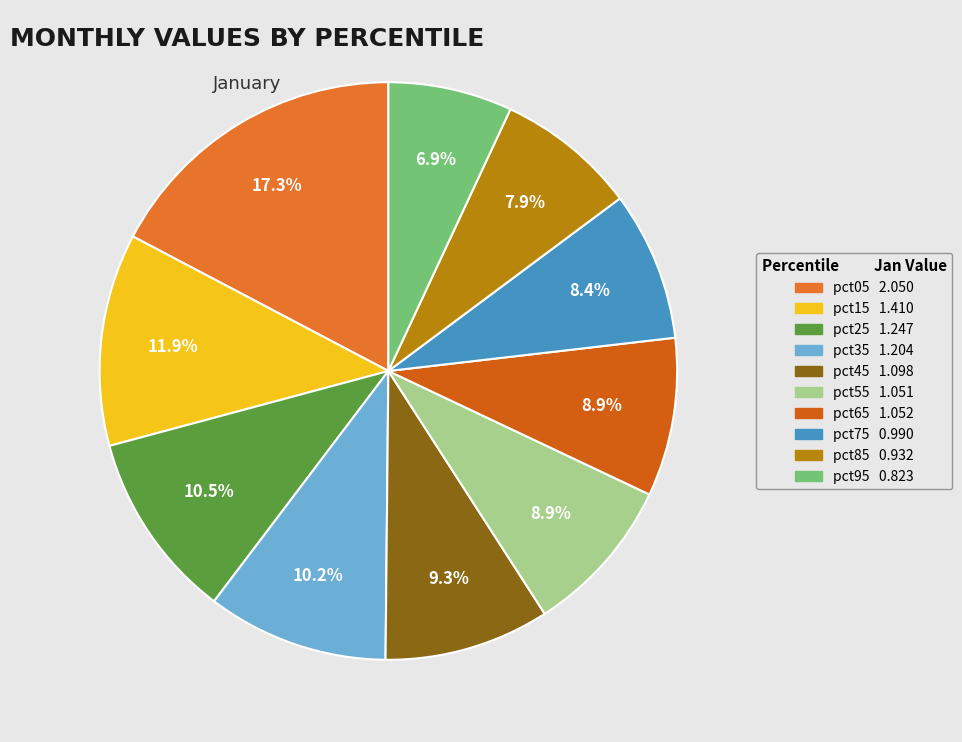

To the nearest percent, what portion does pct15 represent?

12%